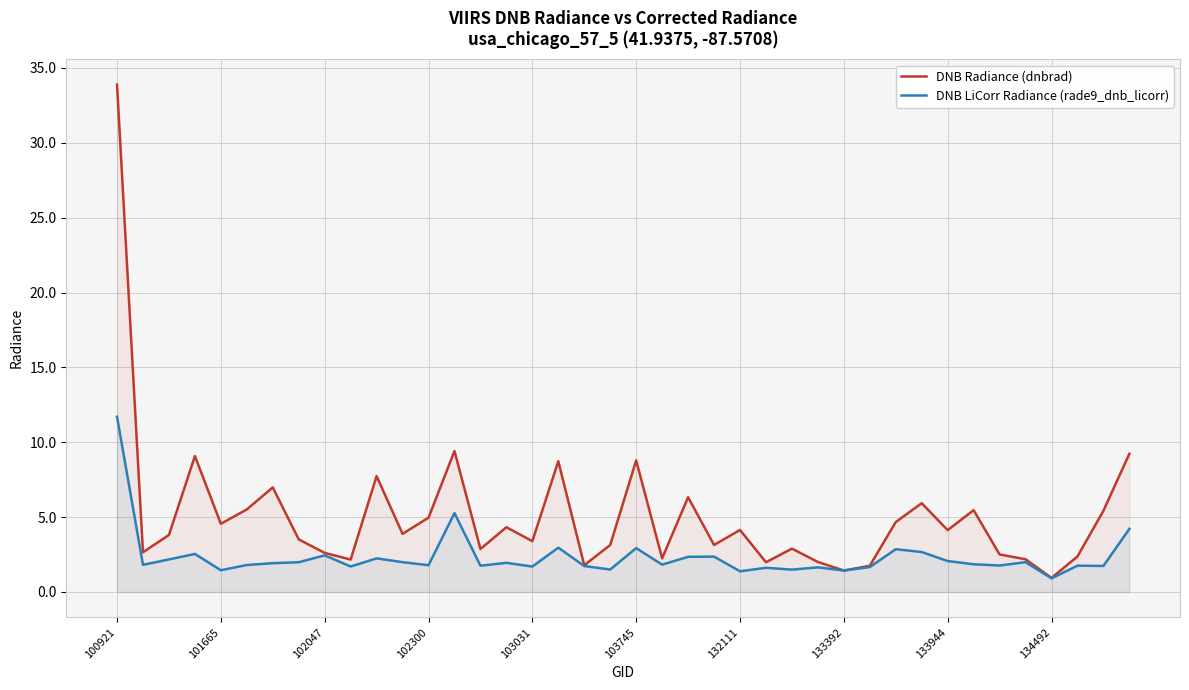

At how many categories does at least one series exceed 27?

1